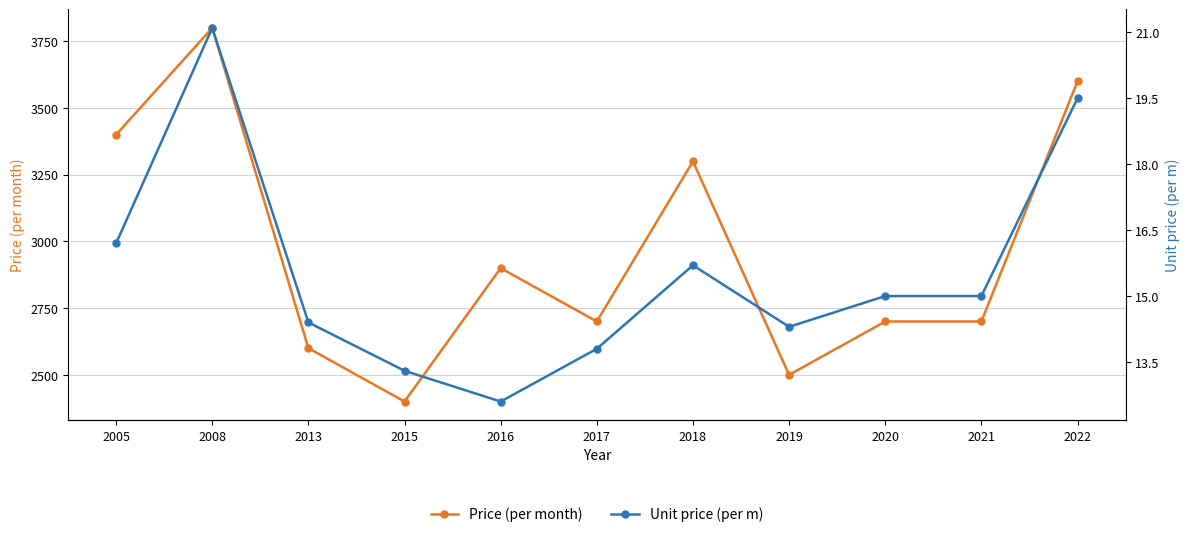

At which label is Unit price (per m) closest to 16?

2005